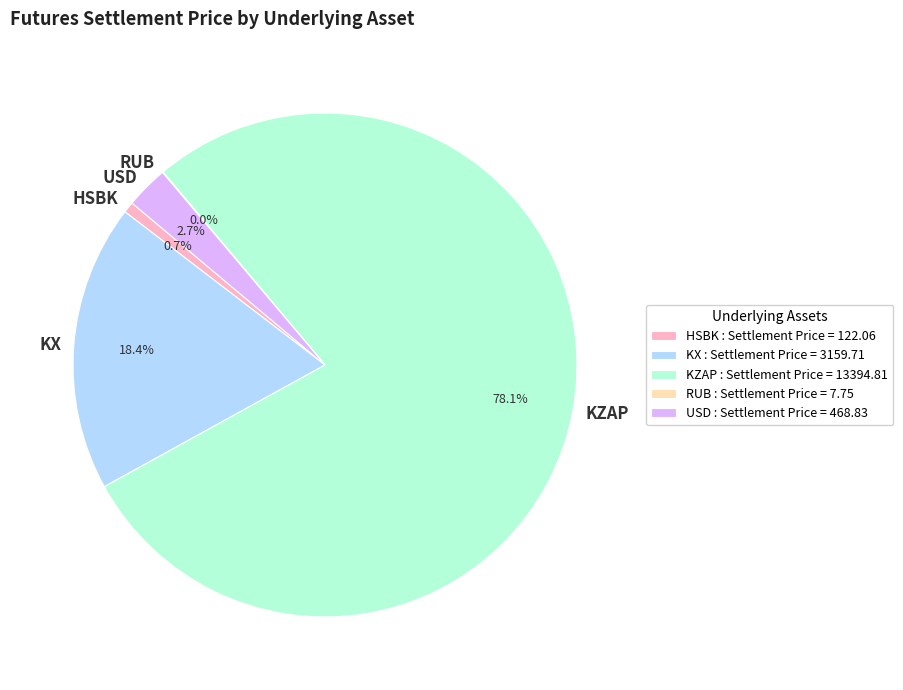

To the nearest percent, what portion does KX represent?

18%